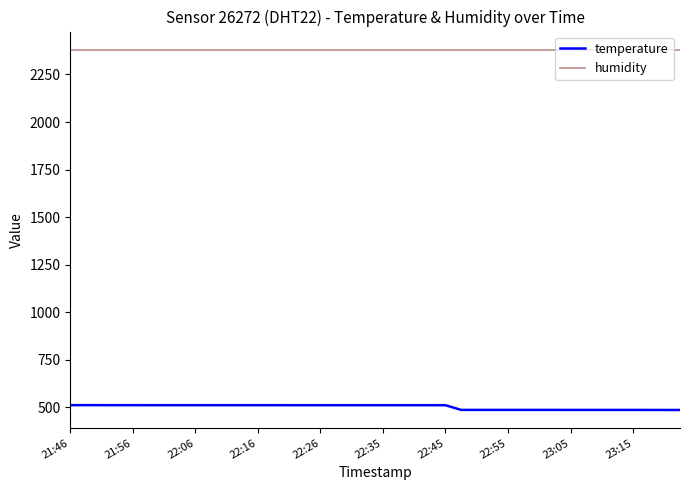

Which series has the largest total across all categories?

humidity